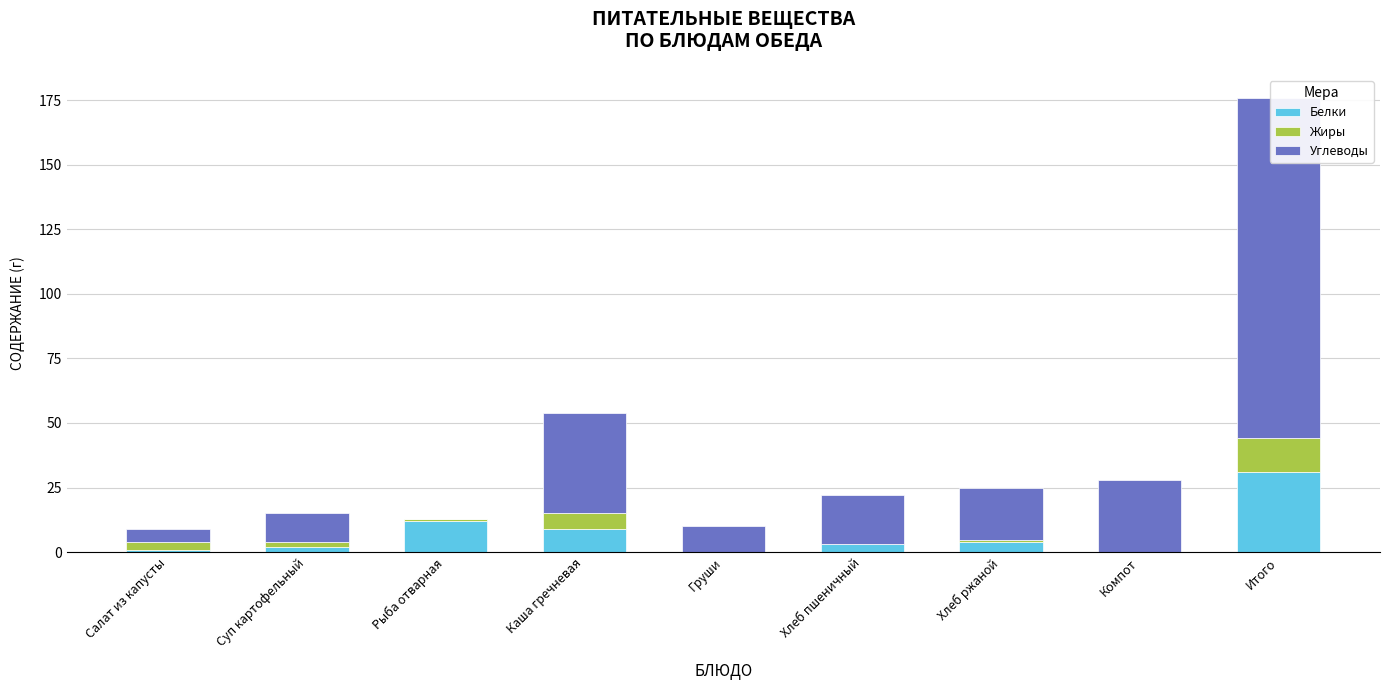

What are all the series names shown in the legend?

Белки, Жиры, Углеводы